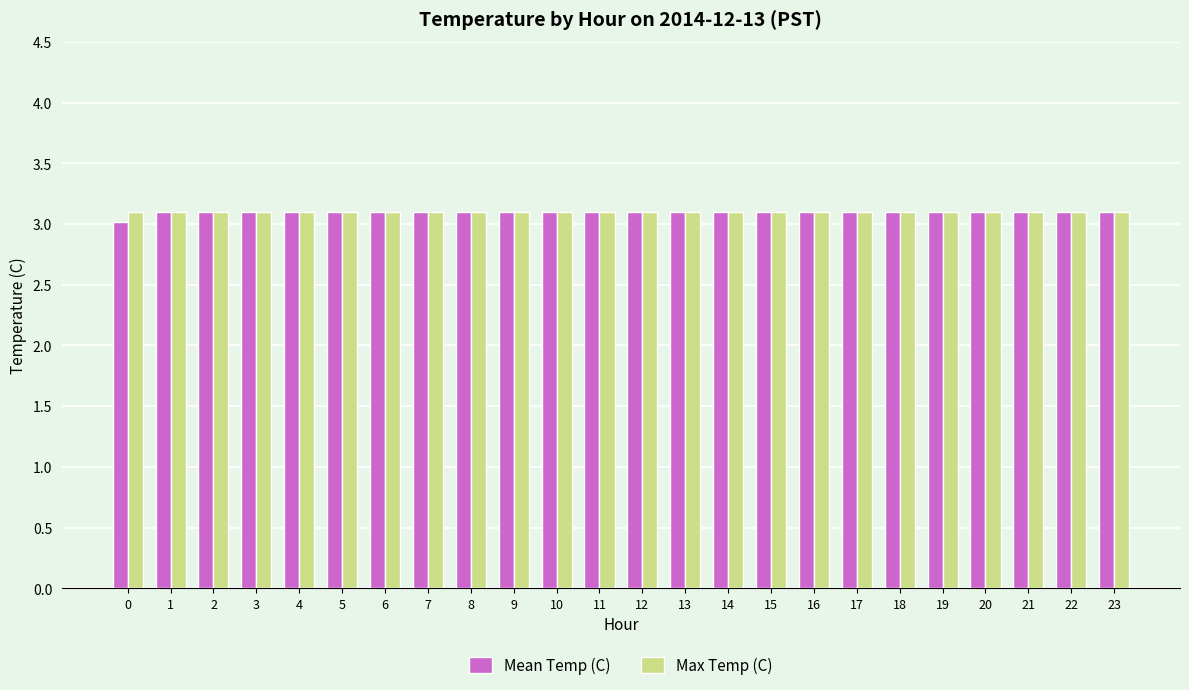

What is the minimum value for Mean Temp (C)?

3.0